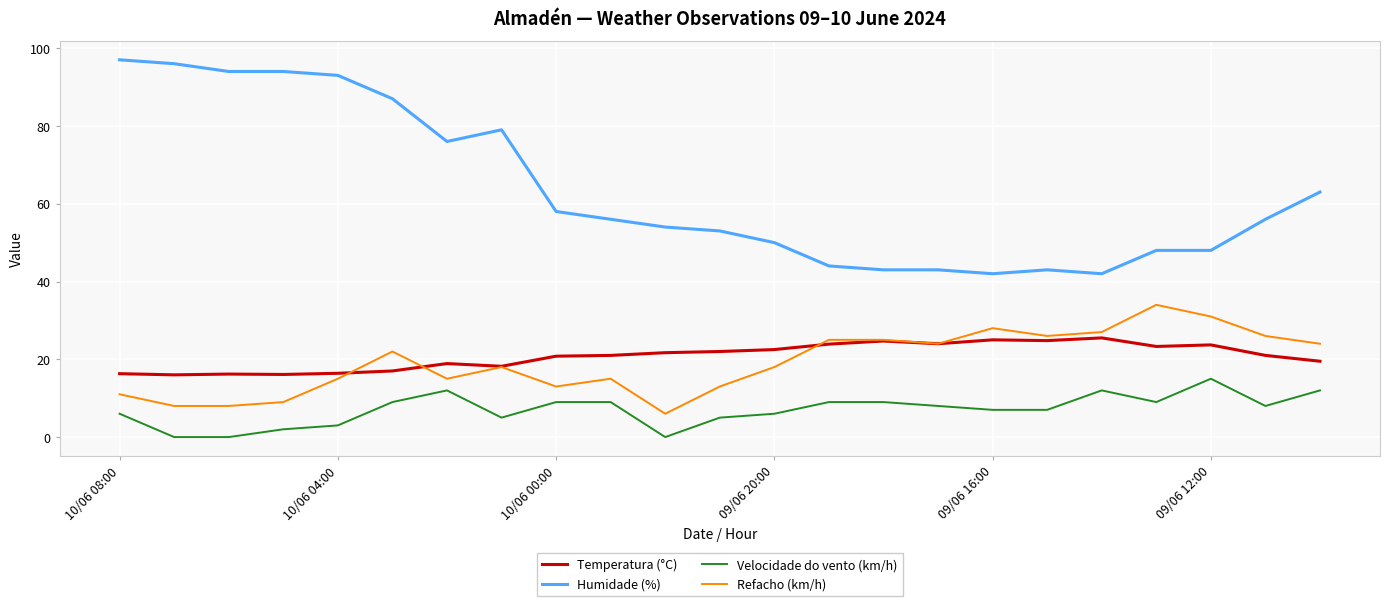

True or false: Refacho (km/h) and Humidade (%) cross at least once.

False